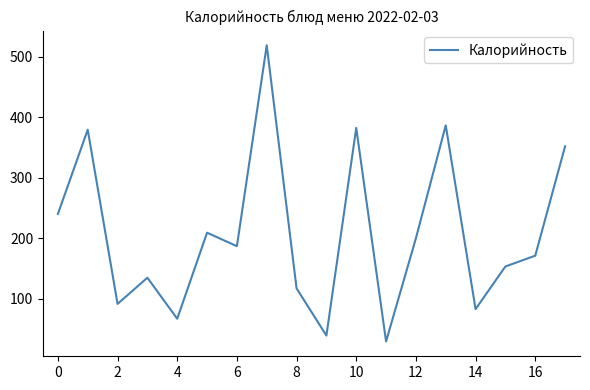

What is the difference between the maximum and minimum values?

489.5